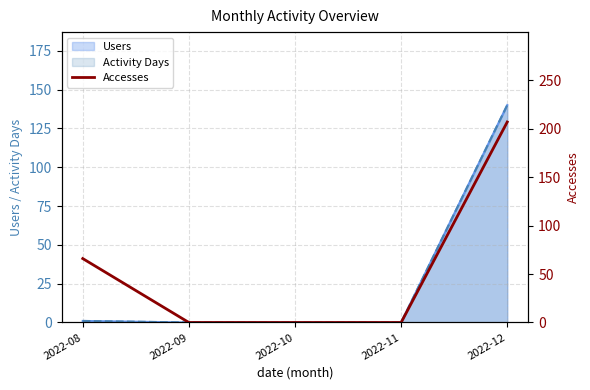

Does the chart have visible grid lines?

Yes